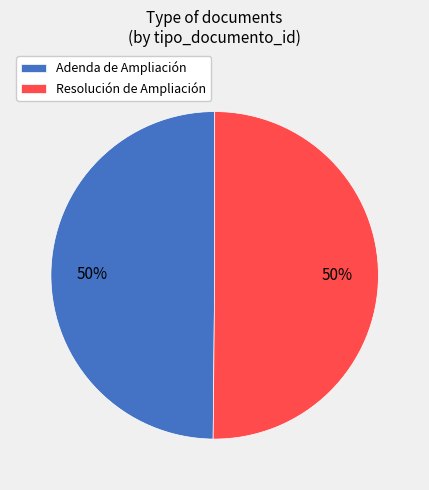

True or false: Resolución de Ampliación accounts for 38% of the total.

False